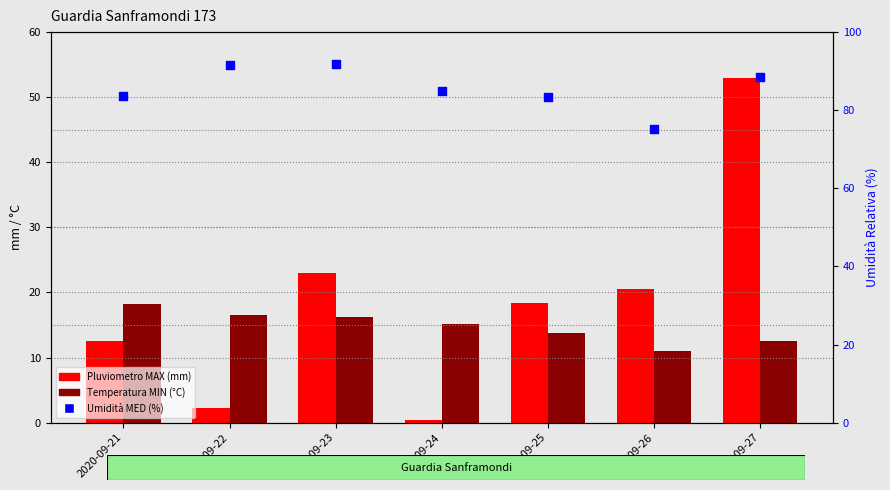

Which series has the largest total across all categories?

Umidità MED (%)